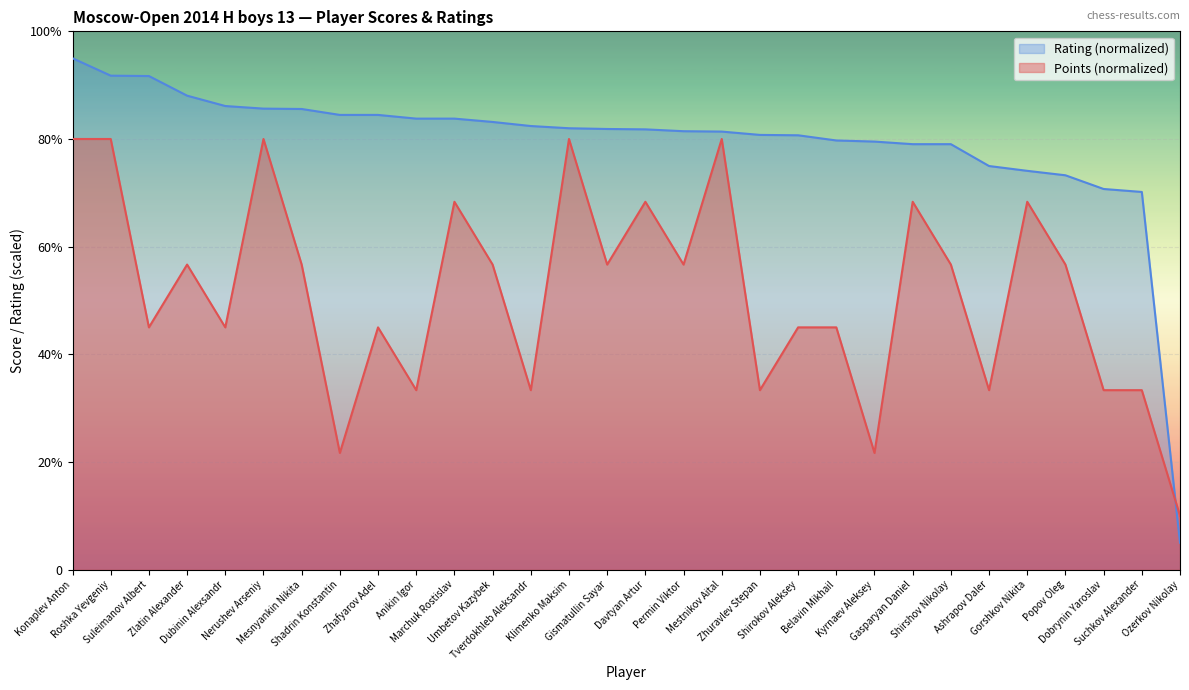

At which category is the sum across all series the highest?

Konaplev Anton